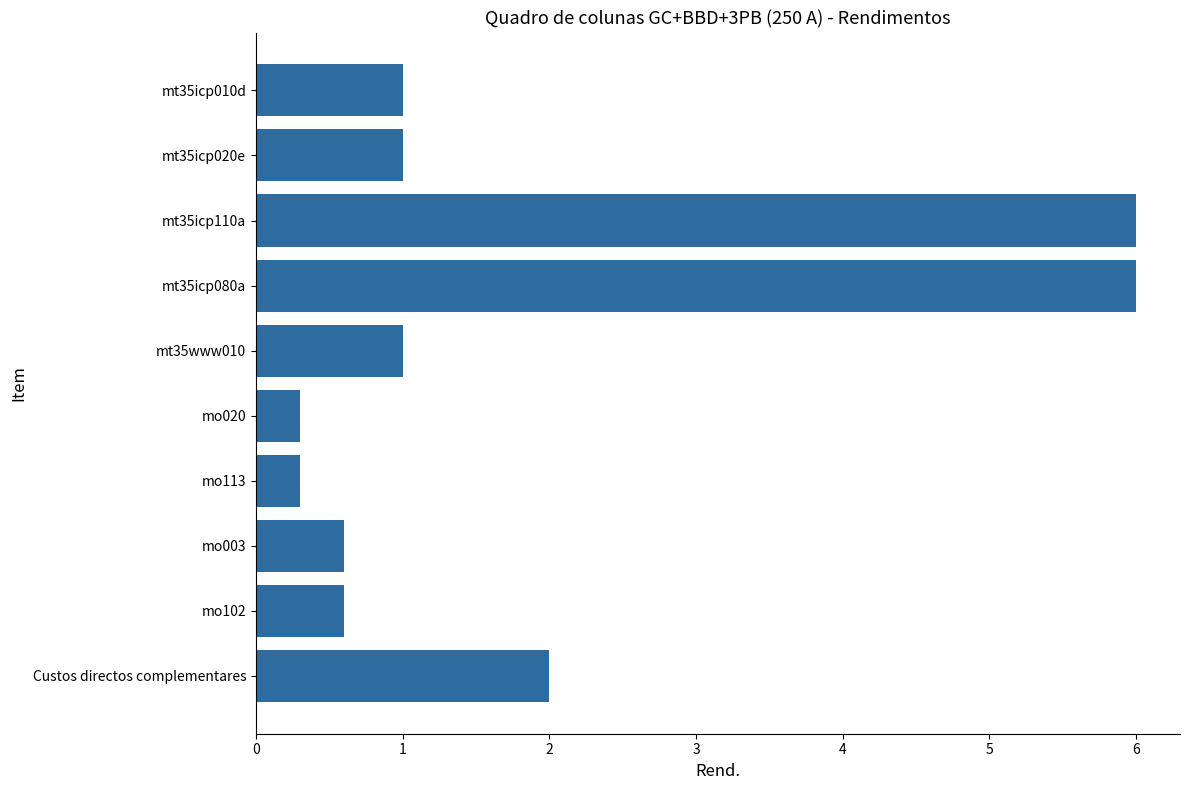

The value at Custos directos complementares is 3.6. True or false?

False